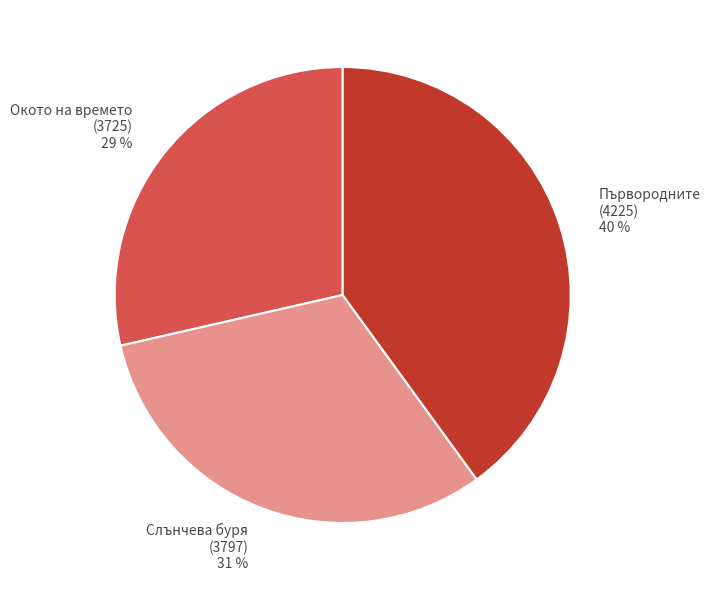

To the nearest percent, what is the difference between the largest and smallest slice percentages?

11%